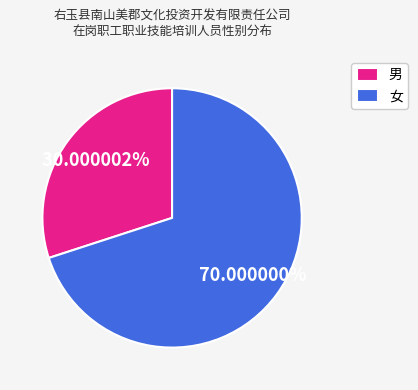

To the nearest percent, what percentage of the pie is 男?

30%